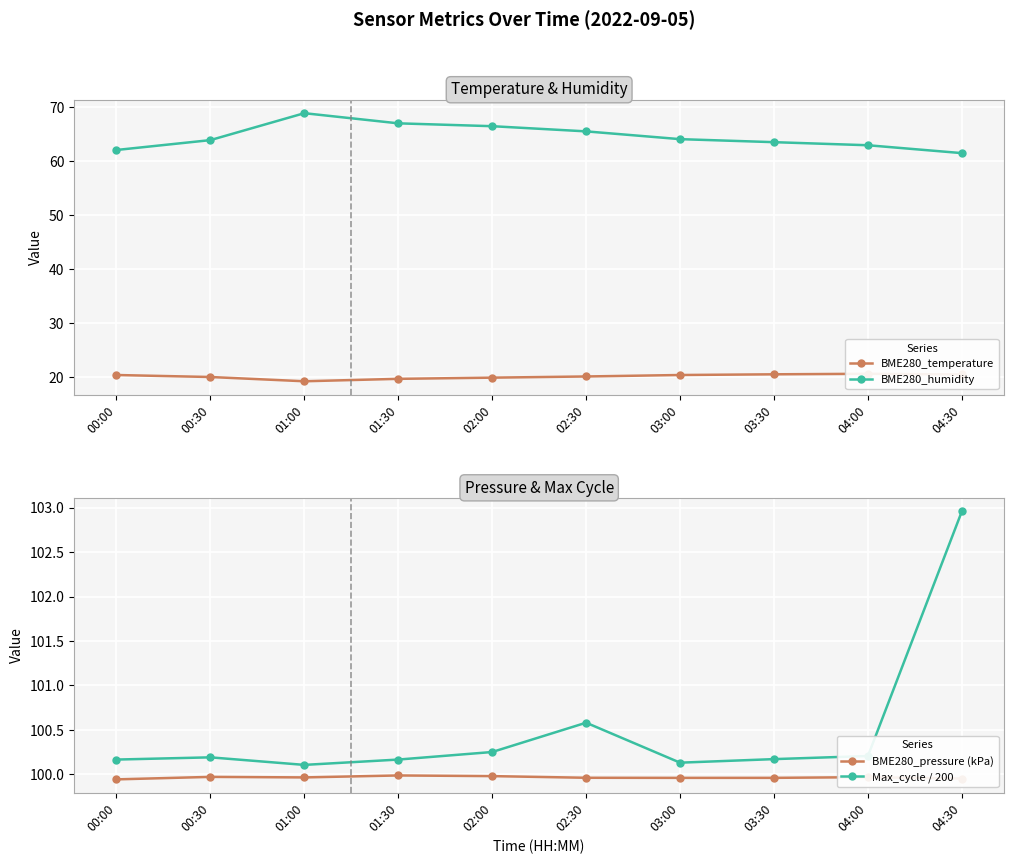

What position from the right is 00:30?

9